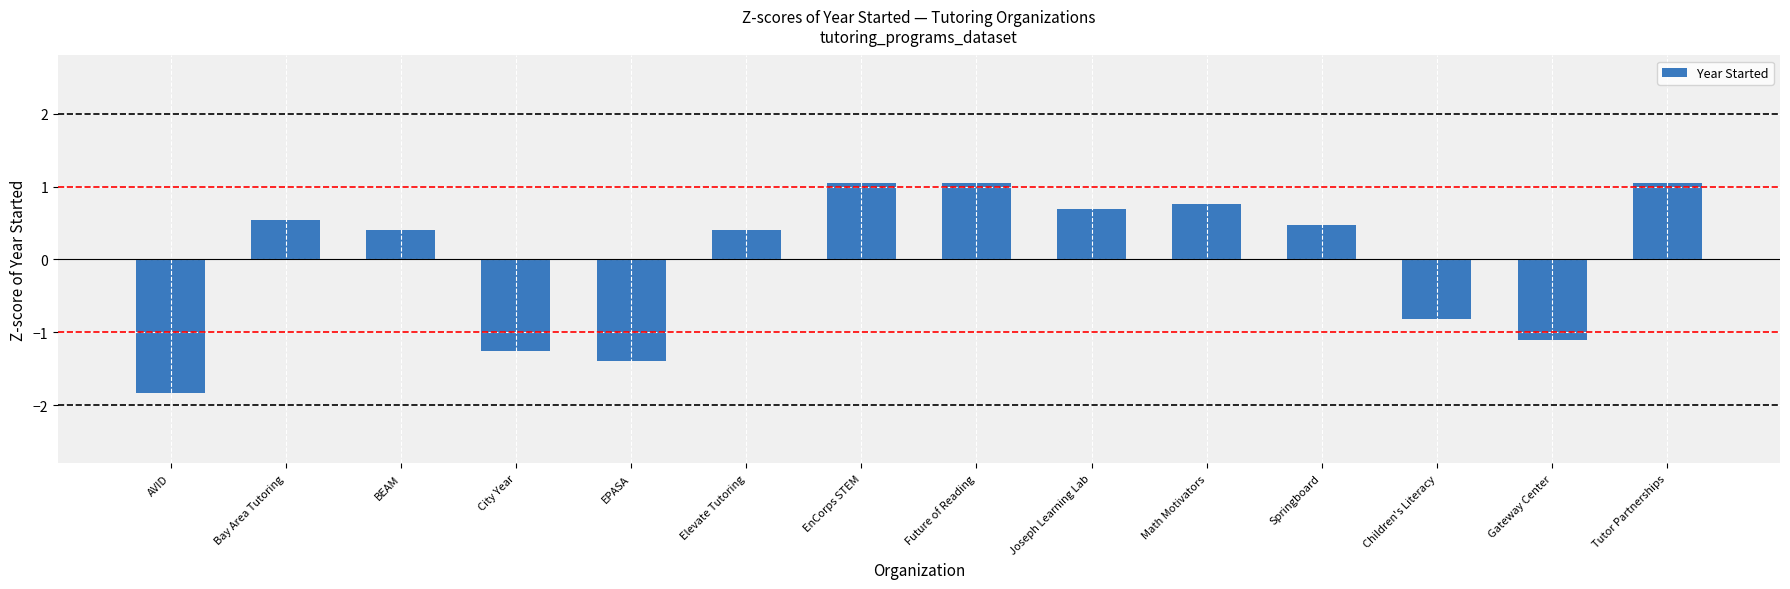

What is the label of the 8th bar from the left?

Future of Reading